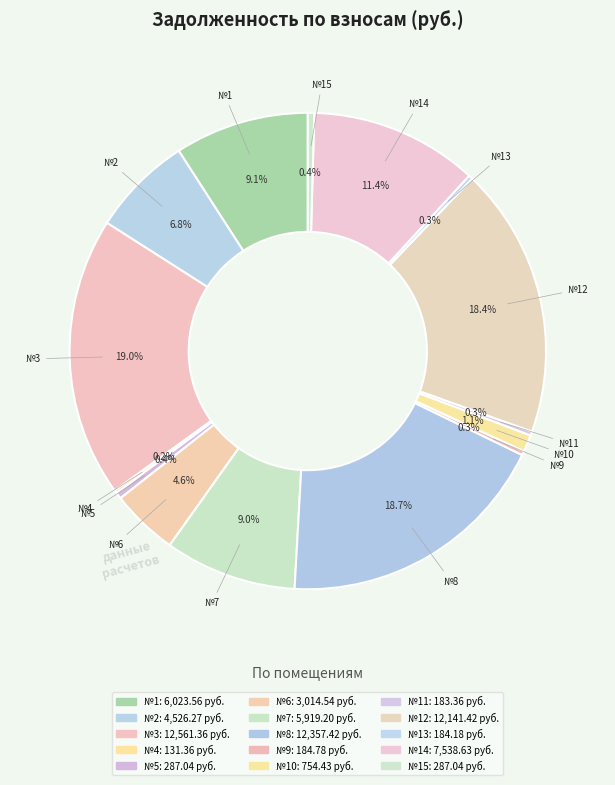

Rank the categories by value from lowest to highest.

4, 11, 13, 9, 5, 15, 10, 6, 2, 7, 1, 14, 12, 8, 3